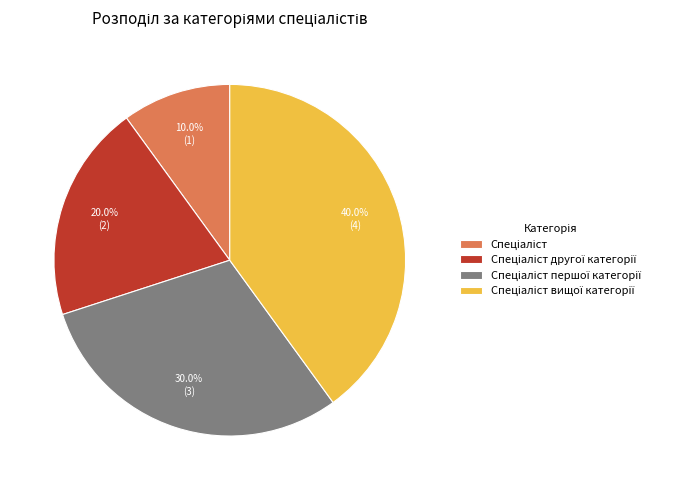

Does any single category account for the majority?

No